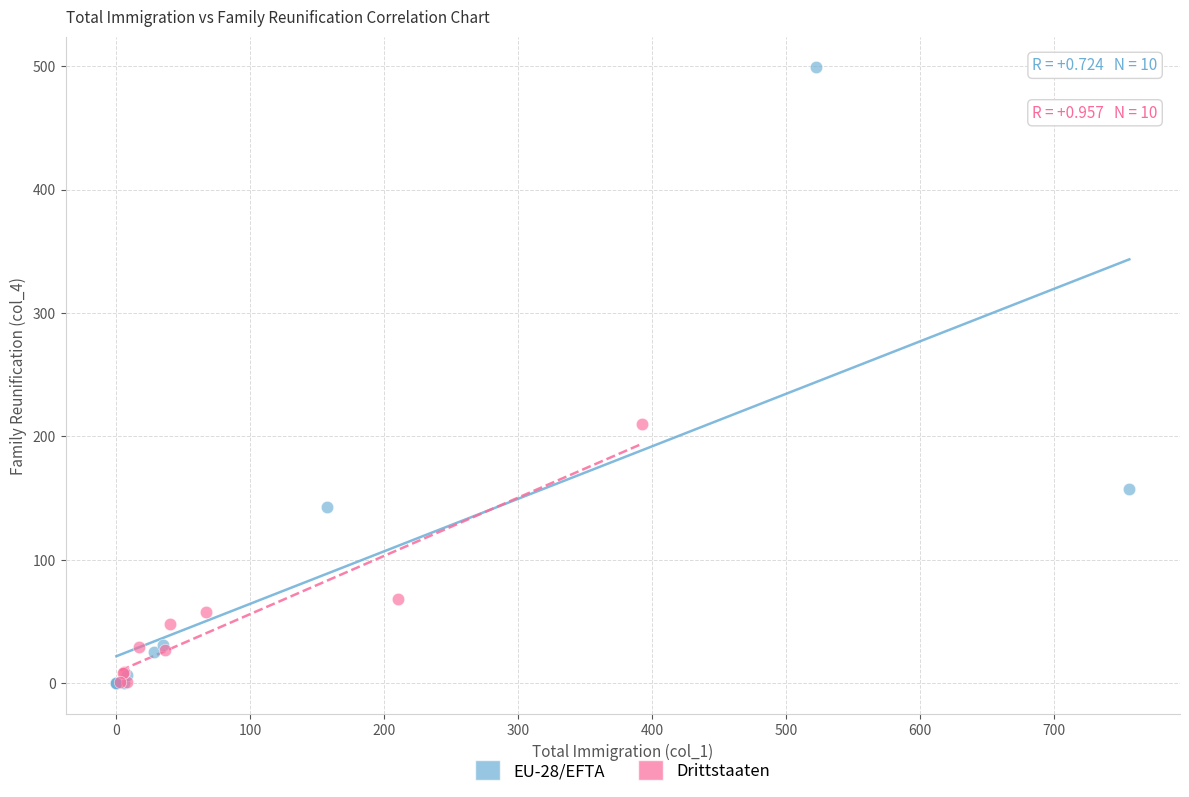

Which series has the largest Y range (max minus min)?

EU-28/EFTA